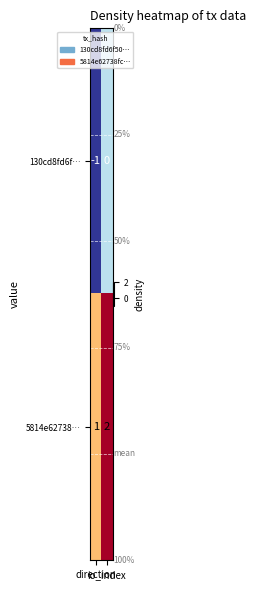

At which category is the sum across all series the highest?

io_index